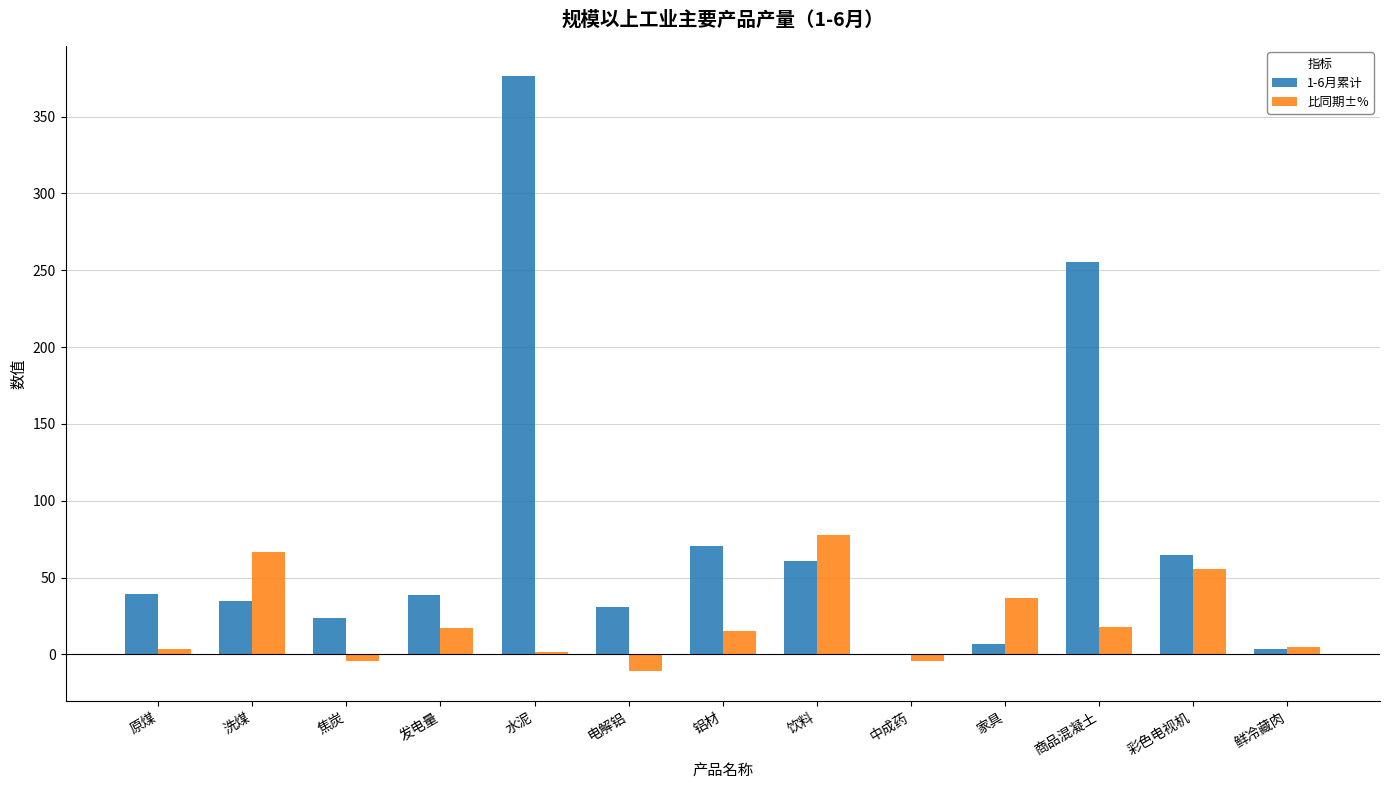

True or false: 1-6月累计 has a value of 255.6 at 商品混凝土.

True